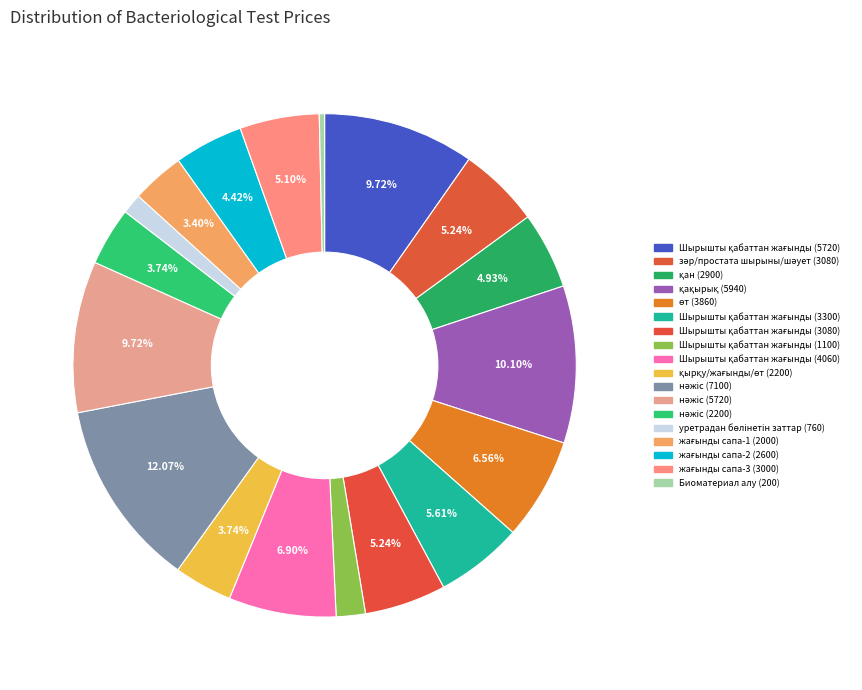

Rank the categories by value from highest to lowest.

нәжіс (7100), қақырық (5940), Шырышты қабаттан жағынды (5720), нәжіс (5720), Шырышты қабаттан жағынды (4060), өт (3860), Шырышты қабаттан жағынды (3300), зәр/простата шырыны/шәует (3080), Шырышты қабаттан жағынды (3080), жағынды сапа-3 (3000), қан (2900), жағынды сапа-2 (2600), қырқу/жағынды/өт (2200), нәжіс (2200), жағынды сапа-1 (2000), Шырышты қабаттан жағынды (1100), уретрадан бөлінетін заттар (760), Биоматериал алу (200)